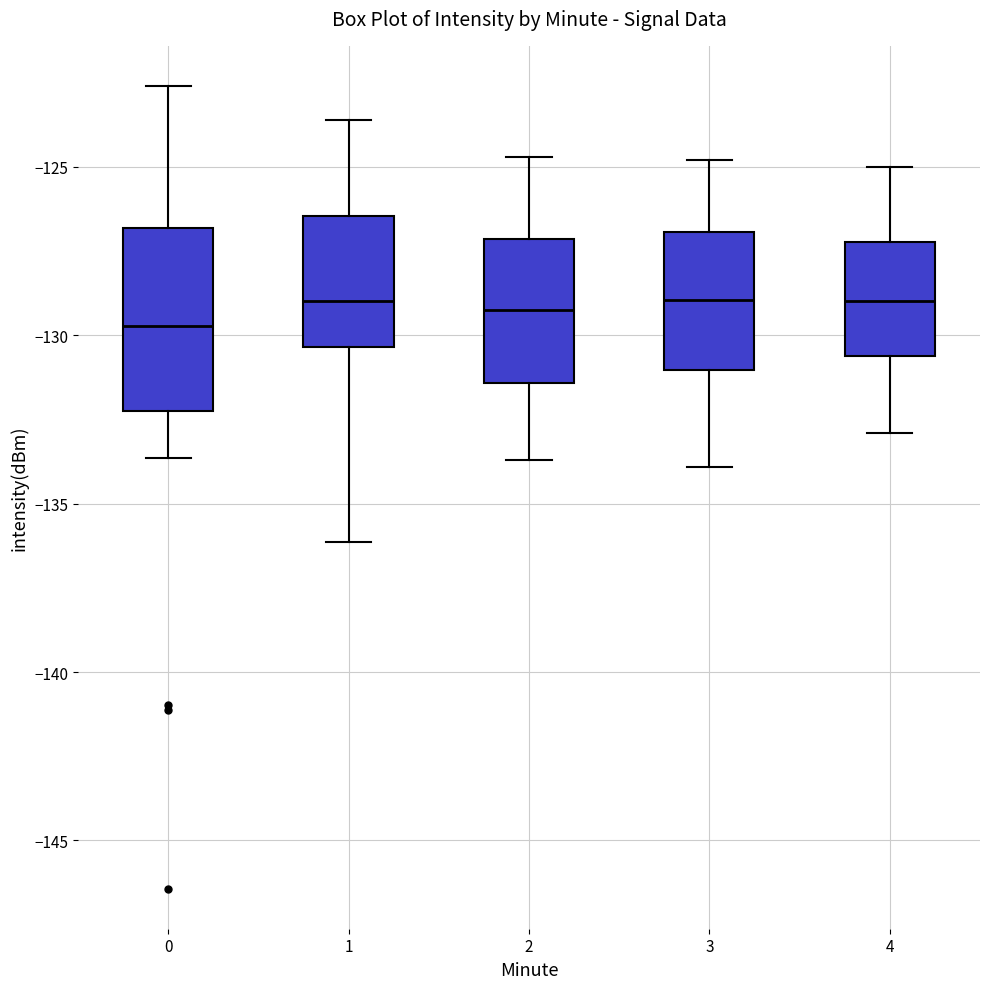

Reading left to right, transcribe this box plot: for each box, give where its median line is, the range the box spans, and where its two whiskers end, as read against the y-axis. The values are not printed on the chart, so give them approximately, as read against the axis.

0: median -129.5, box -132.5 to -127.0, whiskers -133.5 to -122.5
1: median -129.0, box -130.5 to -126.5, whiskers -136.0 to -123.5
2: median -129.0, box -131.5 to -127.0, whiskers -133.5 to -124.5
3: median -129.0, box -131.0 to -127.0, whiskers -134.0 to -125.0
4: median -129.0, box -130.5 to -127.0, whiskers -133.0 to -125.0